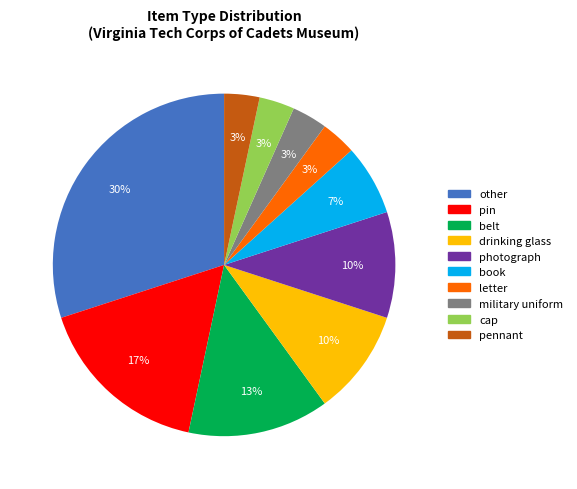

Does belt account for over 50% of the chart?

No